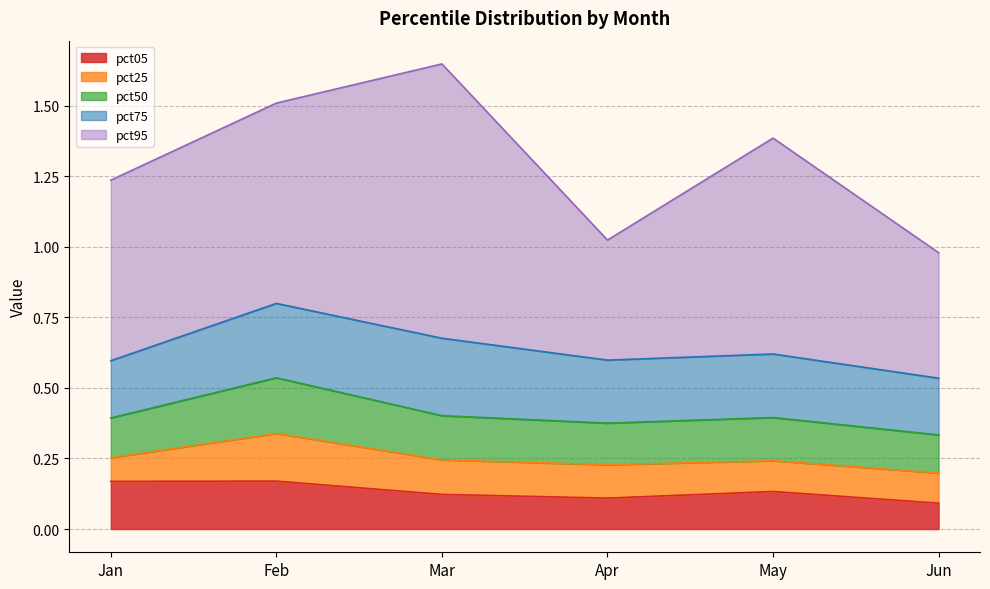

Is it true that pct75 equals 0.5 at Feb?

False